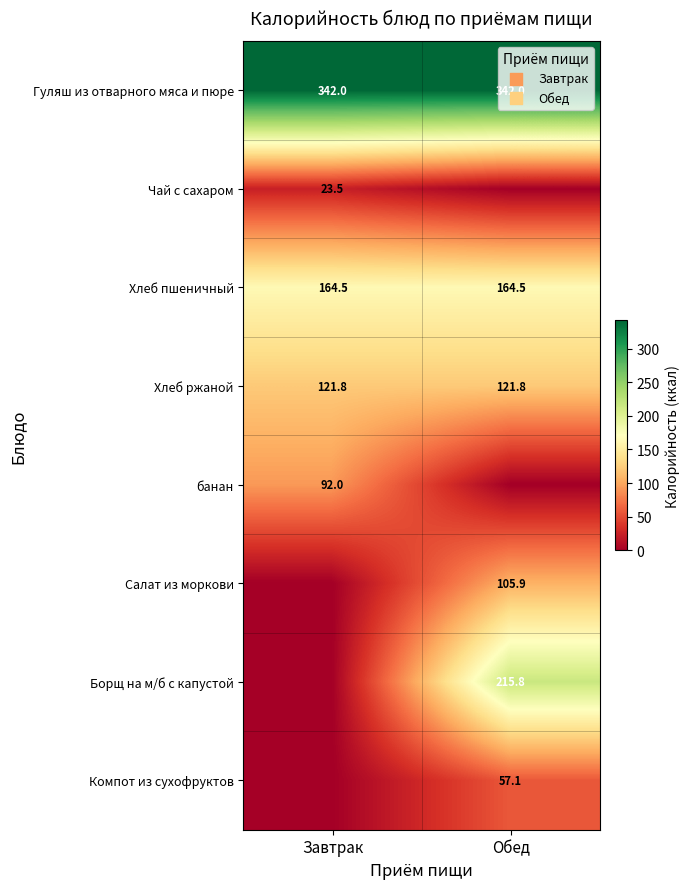

What is the approximate value of Хлеб ржаной at Обед?

121.8